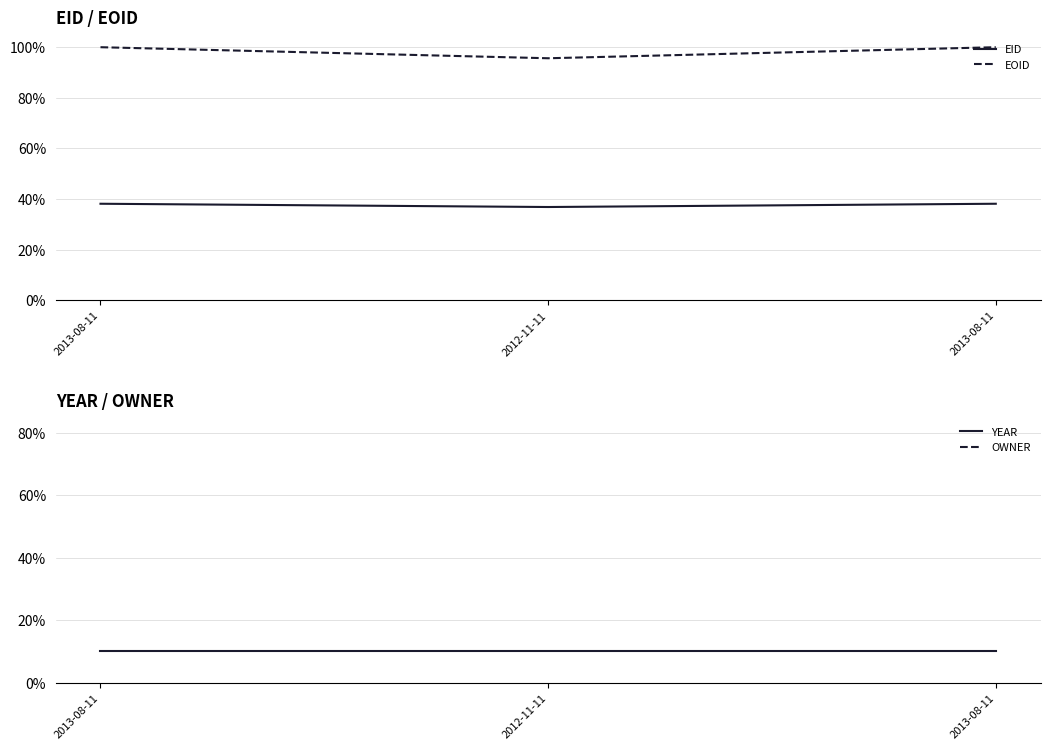

Which series has the largest total across all categories?

OWNER